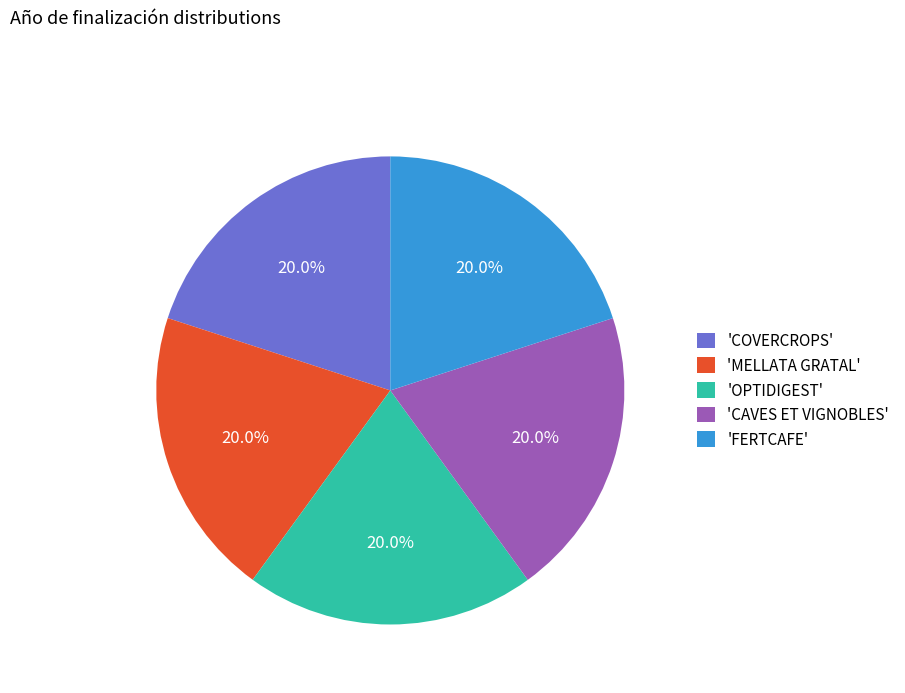

How many segments does this pie chart have?

5